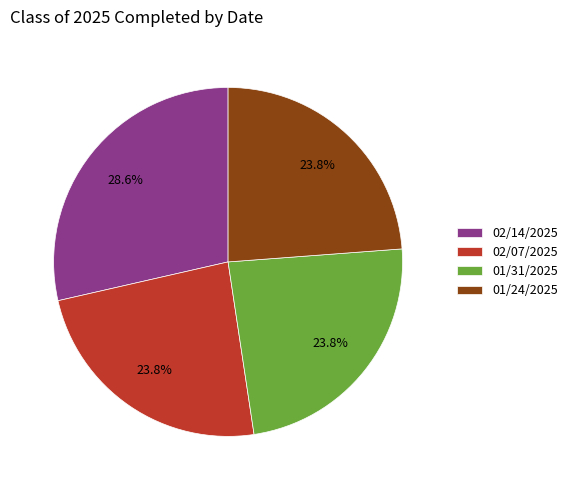

Is there a majority slice in this chart?

No